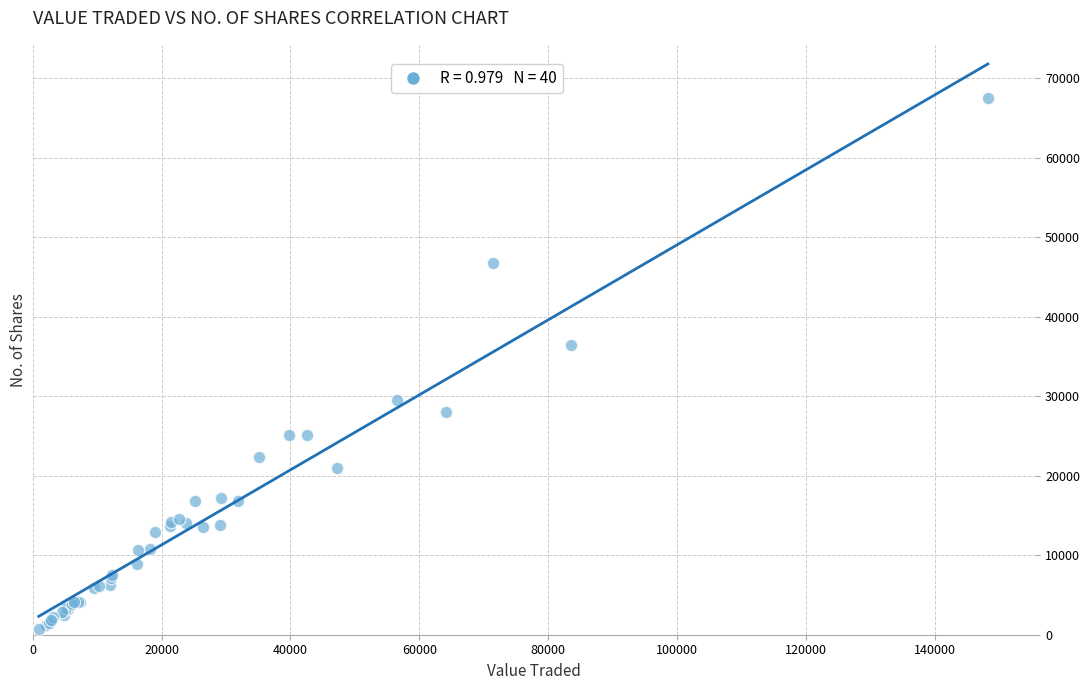

What Y value in the scatter plot is closest to 34076?

36448